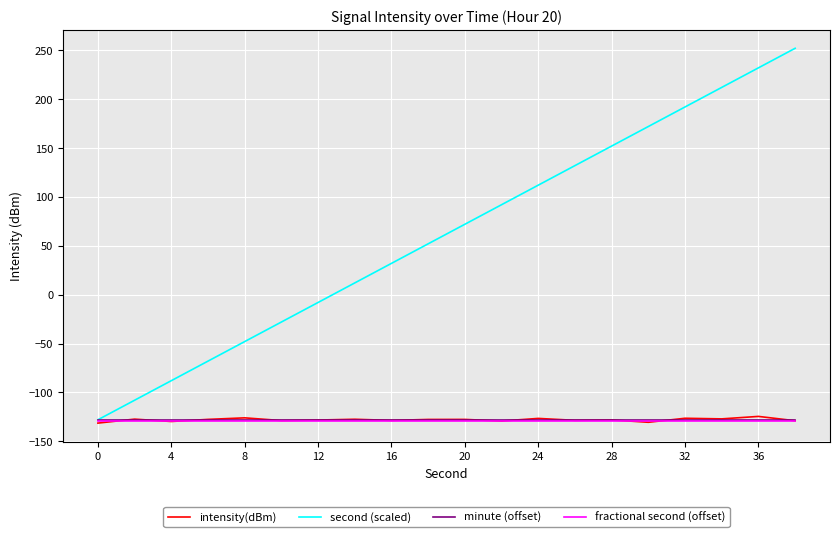

What is the minimum value for fractional second (offset)?

-129.0